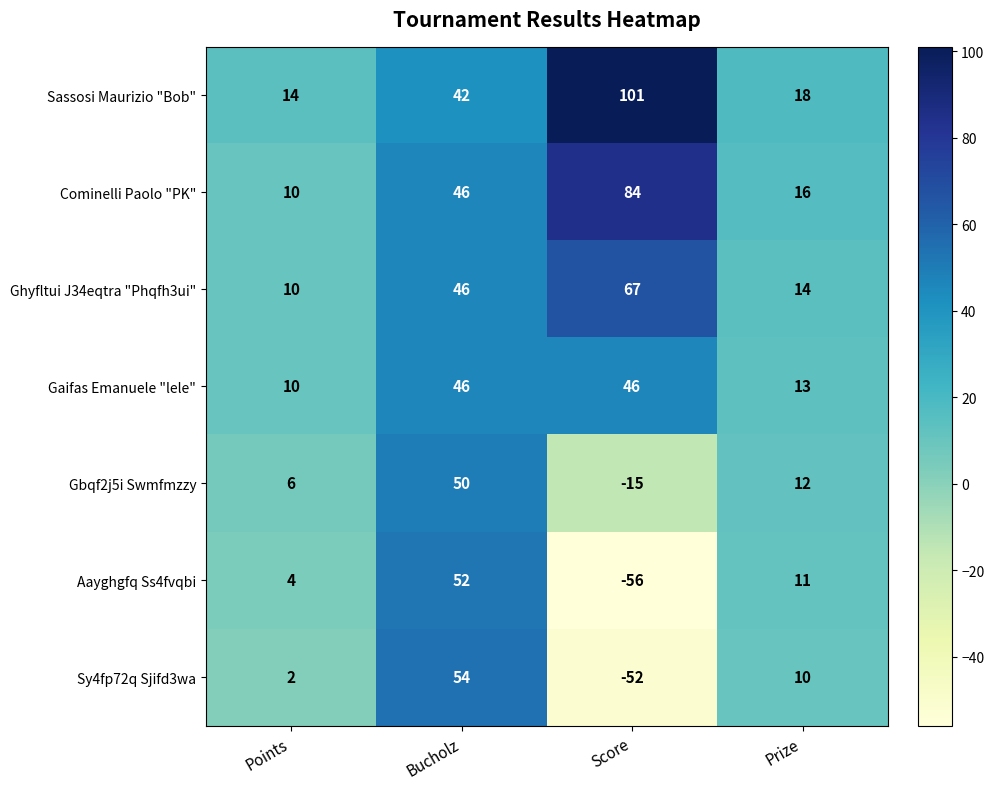

What is the average value of the Sassosi Maurizio "Bob" series?

44